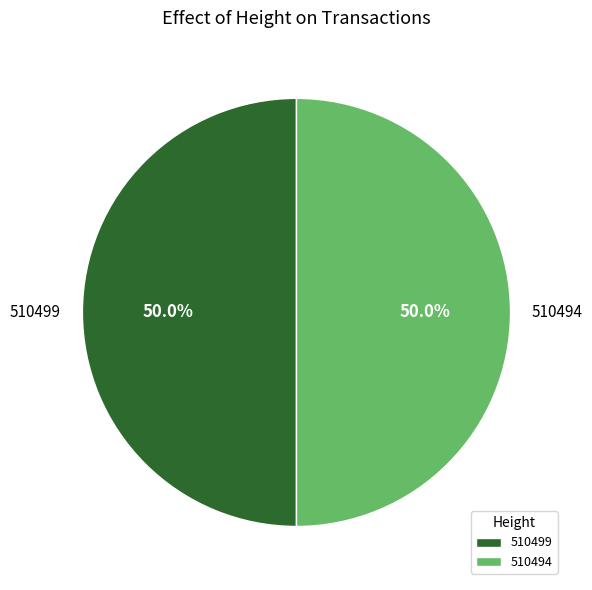

What is the ratio of the value at 510499 to the value at 510494?

1.0